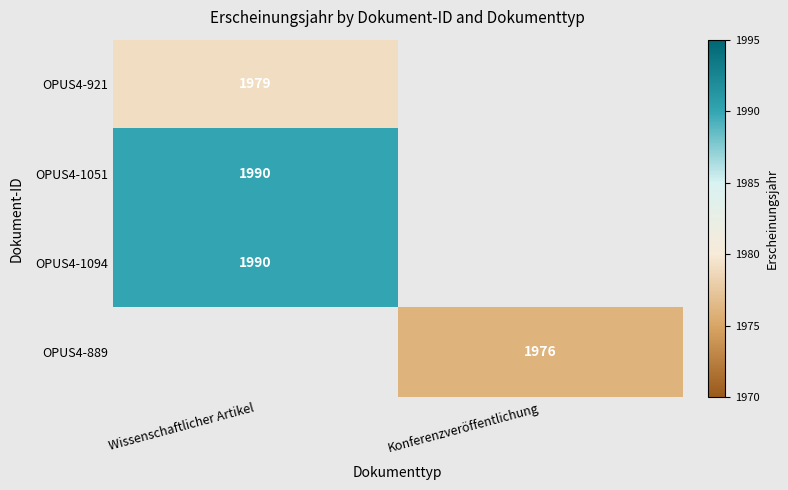

The value of OPUS4-921 at Wissenschaftlicher Artikel is 1979. True or false?

True